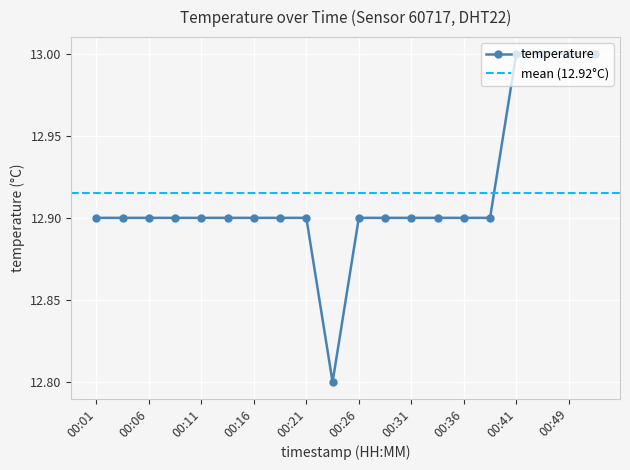

What value does the data have at 00:18?

12.9